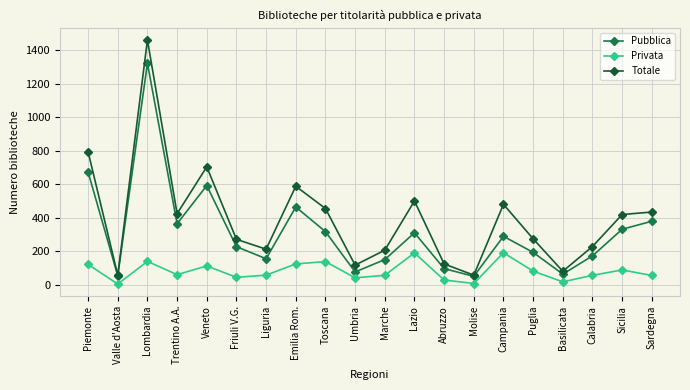

What is the difference between the Totale values at Trentino A.A. and Lombardia?

1038